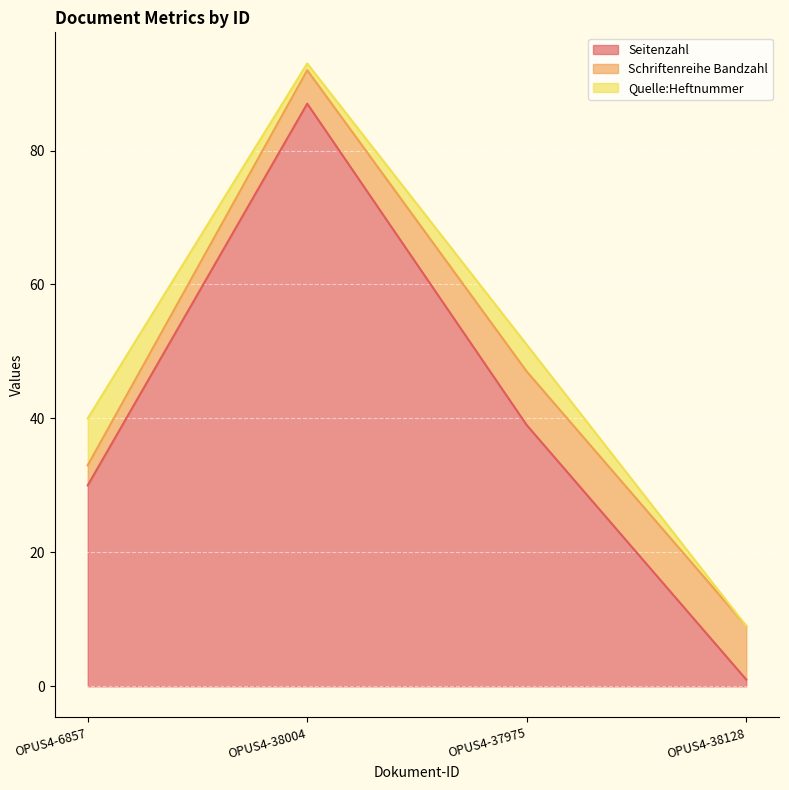

What is the approximate value of Seitenzahl at OPUS4-6857?

30